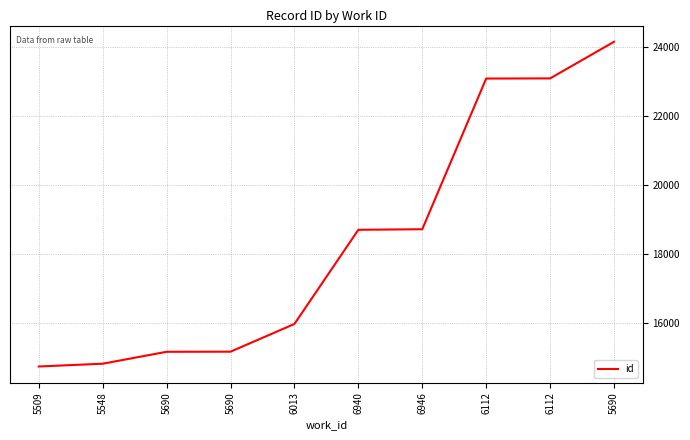

What is the label of the 5th point from the right?

6940